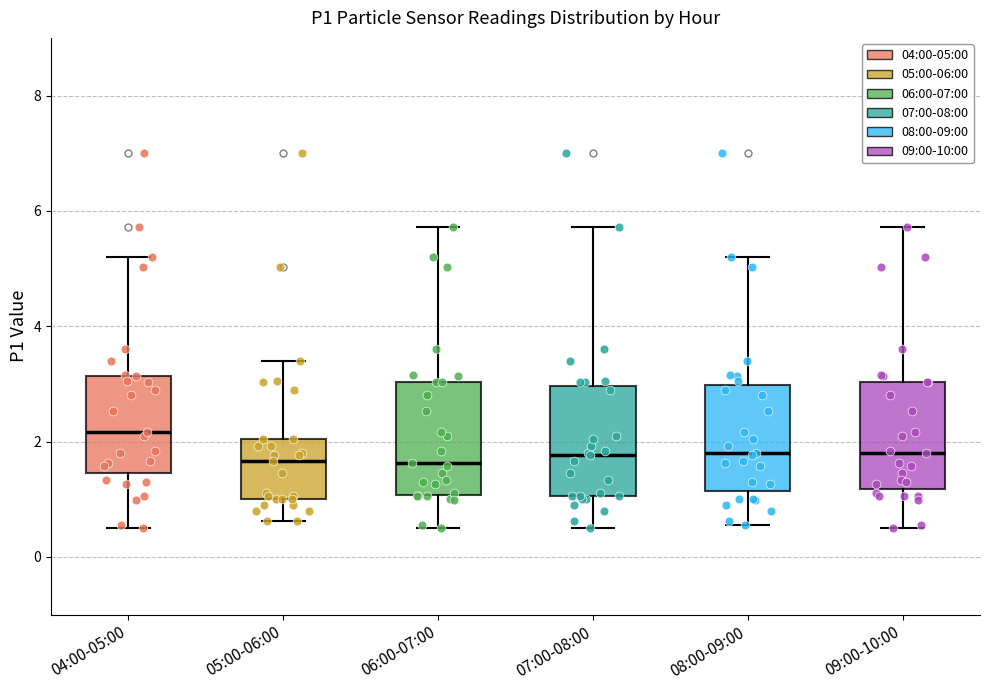

Which box has the highest median line?

04:00-05:00